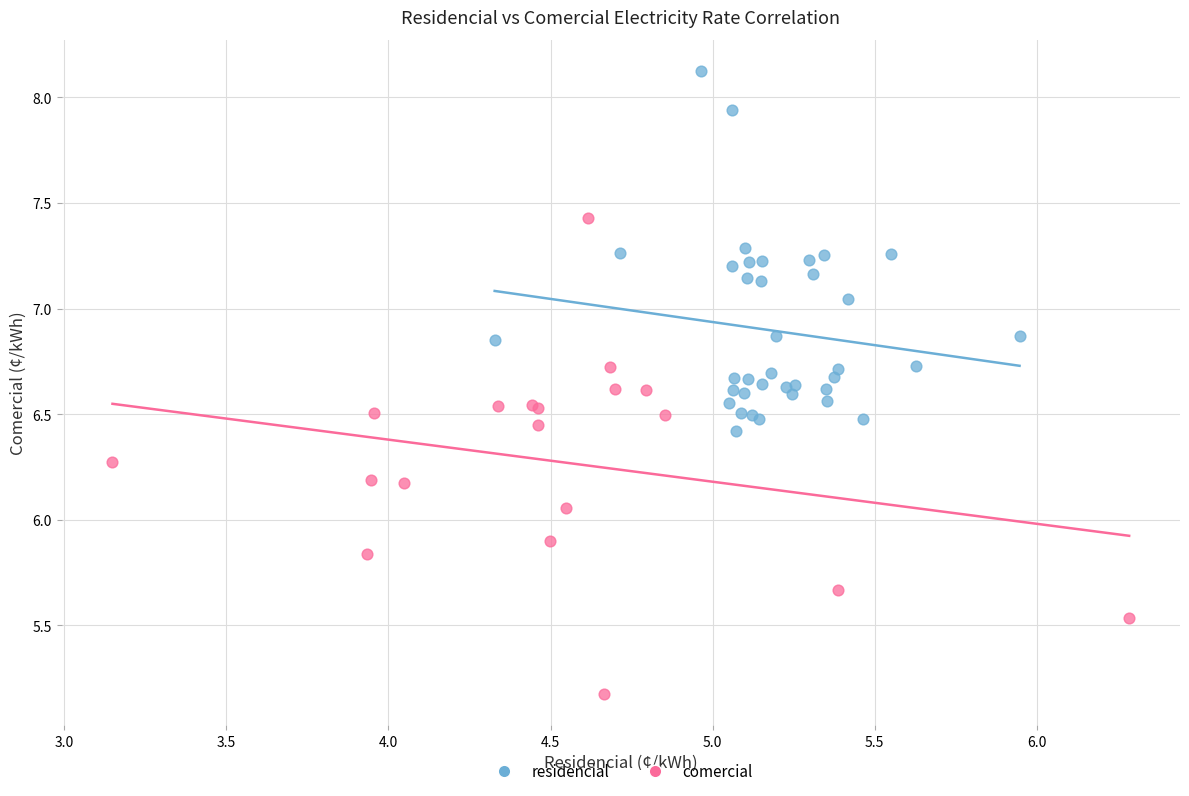

Which series reaches the minimum Y coordinate?

comercial